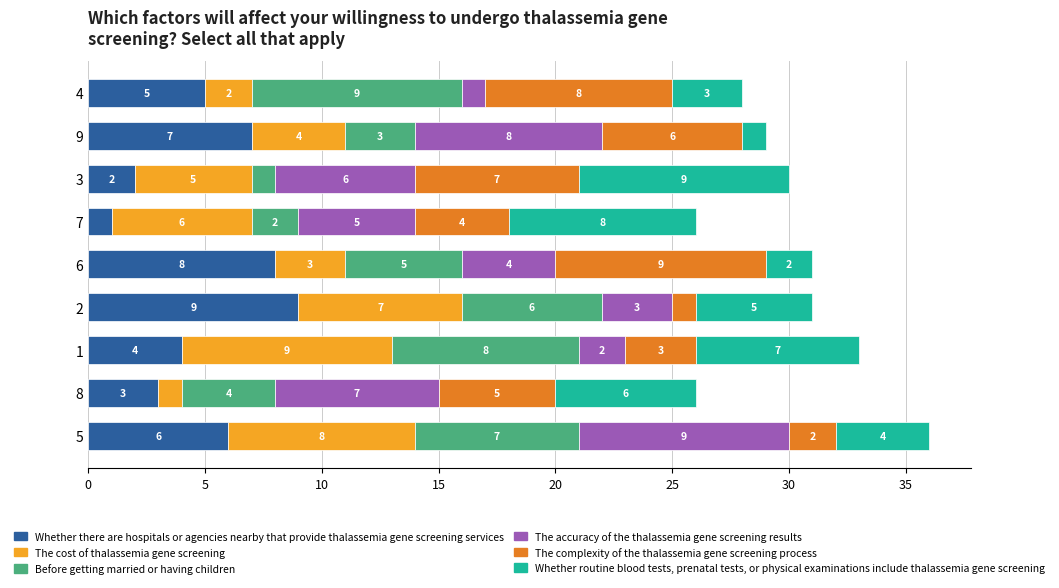

Count the Whether there are hospitals or agencies nearby that provide thalassemia gene screening services values in the range 3 to 7.

5